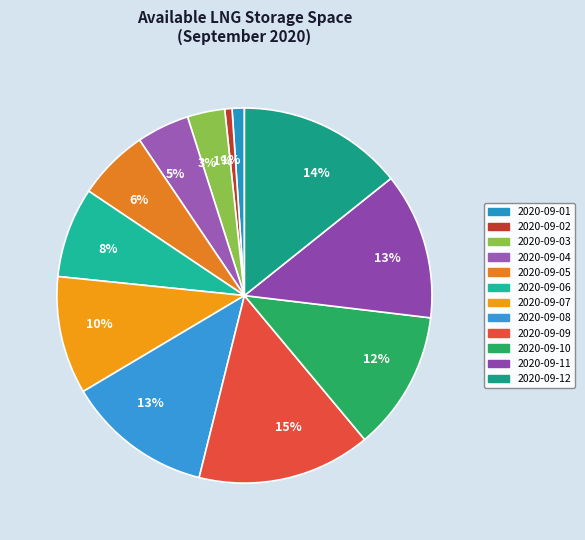

Count the number of slices in the pie.

12